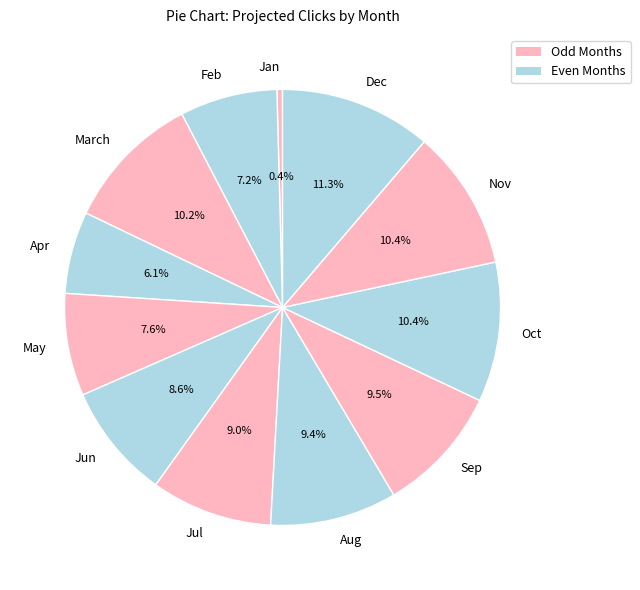

To the nearest percent, what percentage of the pie is Oct?

10%